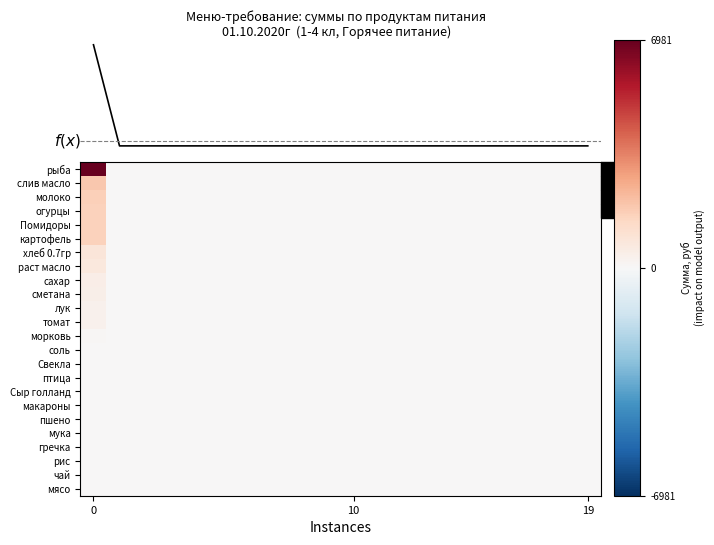

How many data points does each series have?

20